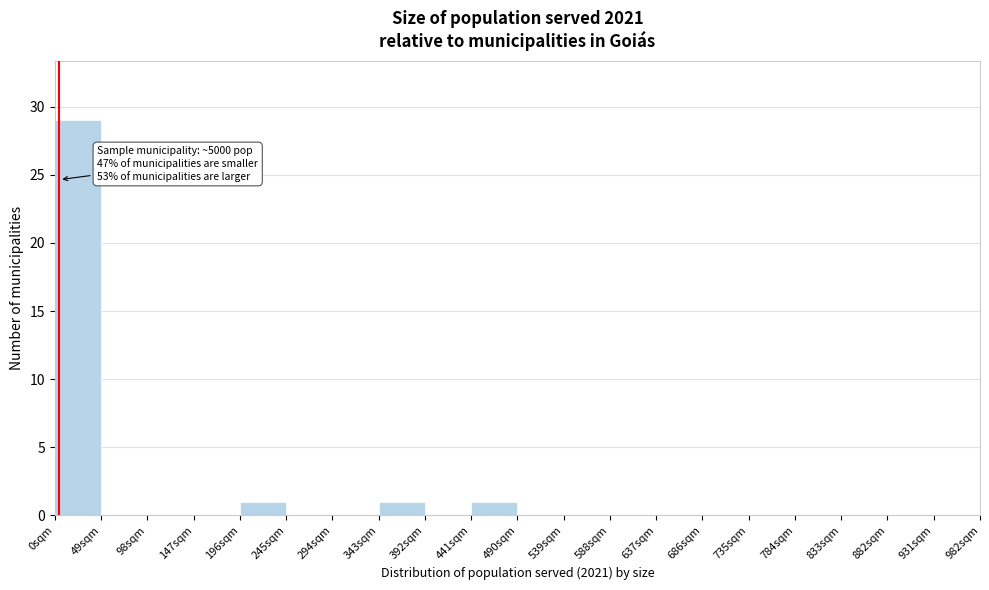

Reading left to right, what are all the values shown in this chart?

0sqm=29	49sqm=0	98sqm=0	147sqm=0	196sqm=1	245sqm=0	294sqm=0	343sqm=1	392sqm=0	441sqm=1	490sqm=0	539sqm=0	588sqm=0	637sqm=0	686sqm=0	735sqm=0	784sqm=0	833sqm=0	882sqm=0	931sqm=0